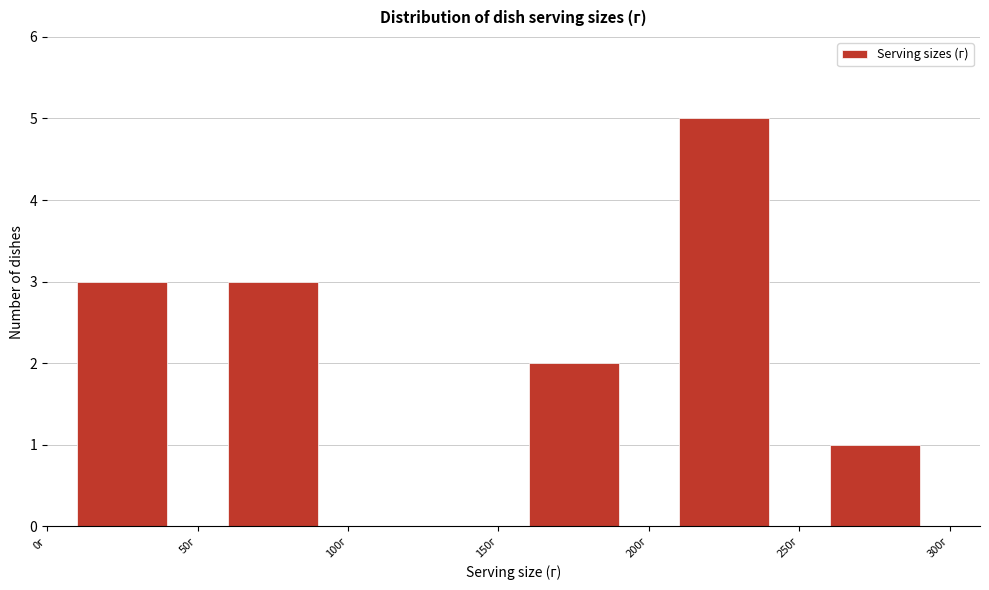

Reading left to right, transcribe this chart: for each bar, give the range it covers on the x-axis and its height. The values are not printed on the chart, so give them approximately, as read against the axis.

0 to 50: 3
50 to 100: 3
100 to 150: 0
150 to 200: 2
200 to 250: 5
250 to 300: 1